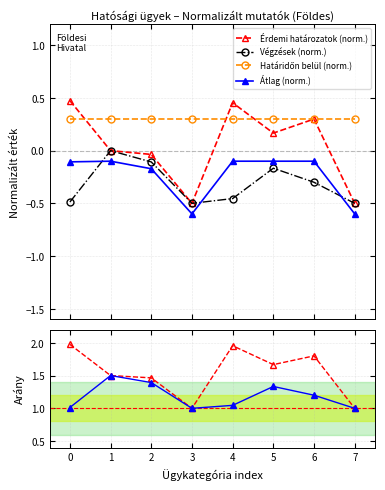

Reading right to left, what are all the values shown in this chart?

Érdemi határozatok (norm.): 7=-0.5	6=0.3	5=0.2	4=0.5	3=-0.5	2=-0.0	1=0.0	0=0.5
Végzések (norm.): 7=-0.5	6=-0.3	5=-0.2	4=-0.5	3=-0.5	2=-0.1	1=0.0	0=-0.5
Határidőn belül (norm.): 7=0.3	6=0.3	5=0.3	4=0.3	3=0.3	2=0.3	1=0.3	0=0.3
Átlag (norm.): 7=-0.6	6=-0.1	5=-0.1	4=-0.1	3=-0.6	2=-0.2	1=-0.1	0=-0.1
Érdemi / Határidő: 7=1.0	6=1.8	5=1.7	4=2.0	3=1.0	2=1.5	1=1.5	0=2.0
Végzés / Határidő: 7=1.0	6=1.2	5=1.3	4=1.0	3=1.0	2=1.4	1=1.5	0=1.0